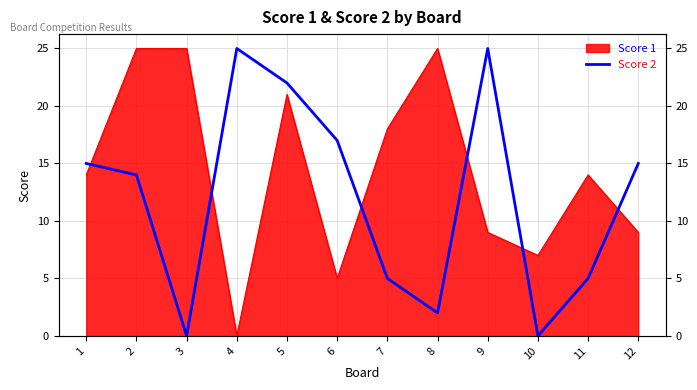

How many lines are shown in the chart?

1